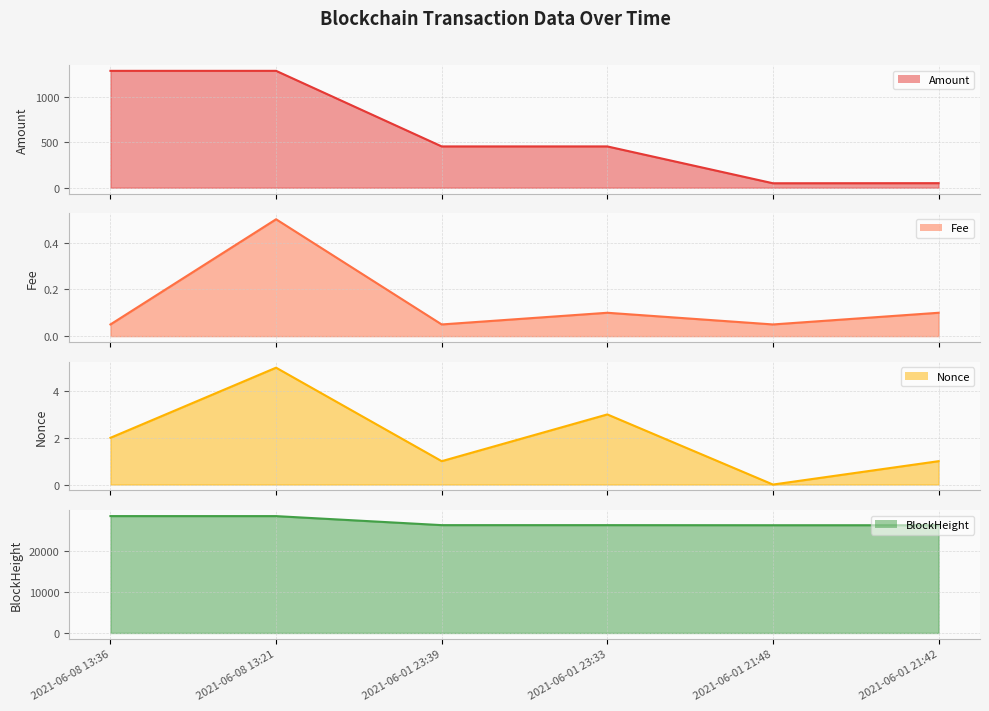

Reading left to right, list all the values displayed in this chart.

Amount: 2021-06-08 13:36=1285.0	2021-06-08 13:21=1285.0	2021-06-01 23:39=453.9	2021-06-01 23:33=454.0	2021-06-01 21:48=49.0	2021-06-01 21:42=50.0
Fee: 2021-06-08 13:36=0.1	2021-06-08 13:21=0.5	2021-06-01 23:39=0.1	2021-06-01 23:33=0.1	2021-06-01 21:48=0.1	2021-06-01 21:42=0.1
Nonce: 2021-06-08 13:36=2.0	2021-06-08 13:21=5.0	2021-06-01 23:39=1.0	2021-06-01 23:33=3.0	2021-06-01 21:48=0.0	2021-06-01 21:42=1.0
BlockHeight: 2021-06-08 13:36=28528.0	2021-06-08 13:21=28524.0	2021-06-01 23:39=26321.0	2021-06-01 23:33=26319.0	2021-06-01 21:48=26298.0	2021-06-01 21:42=26297.0